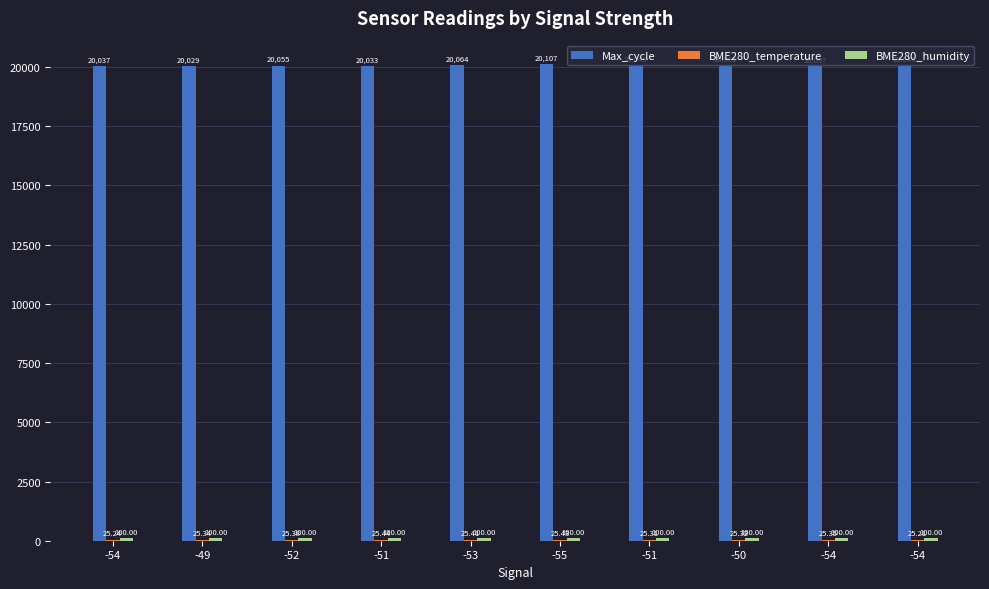

The BME280_humidity series shows 149.5 at -54. True or false?

False